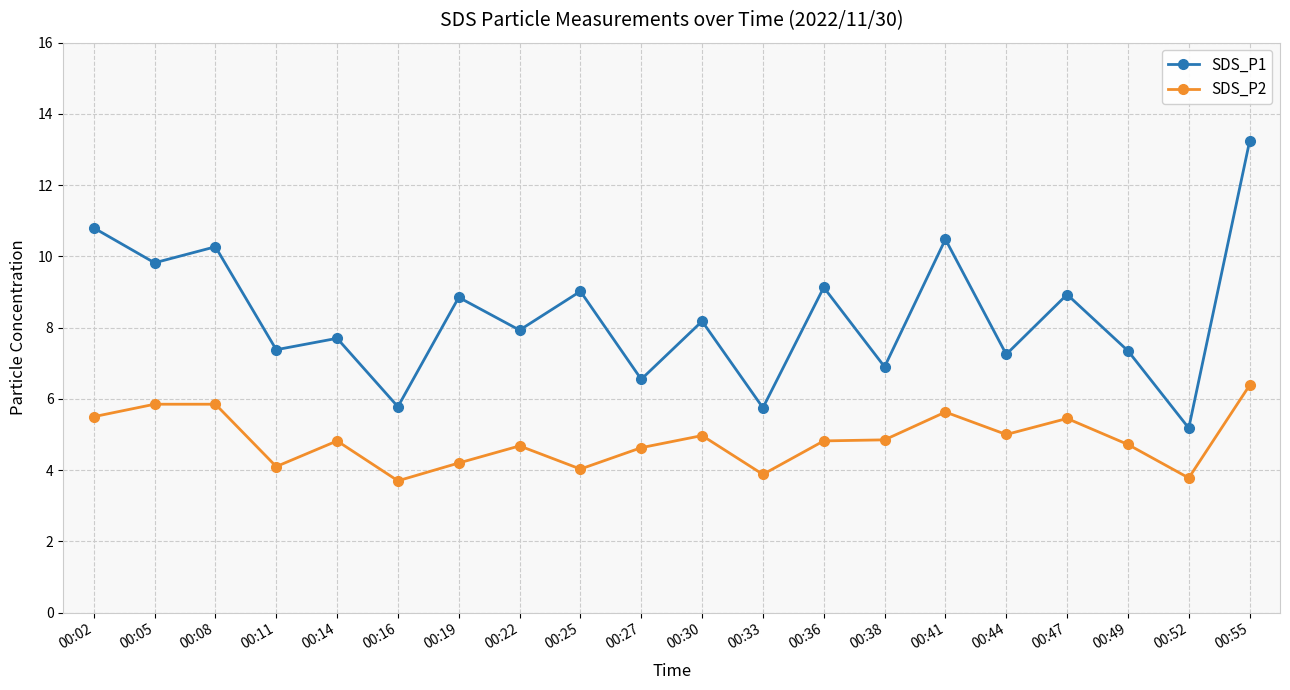

What is the difference between the maximum and minimum values in the SDS_P2 series?

2.7